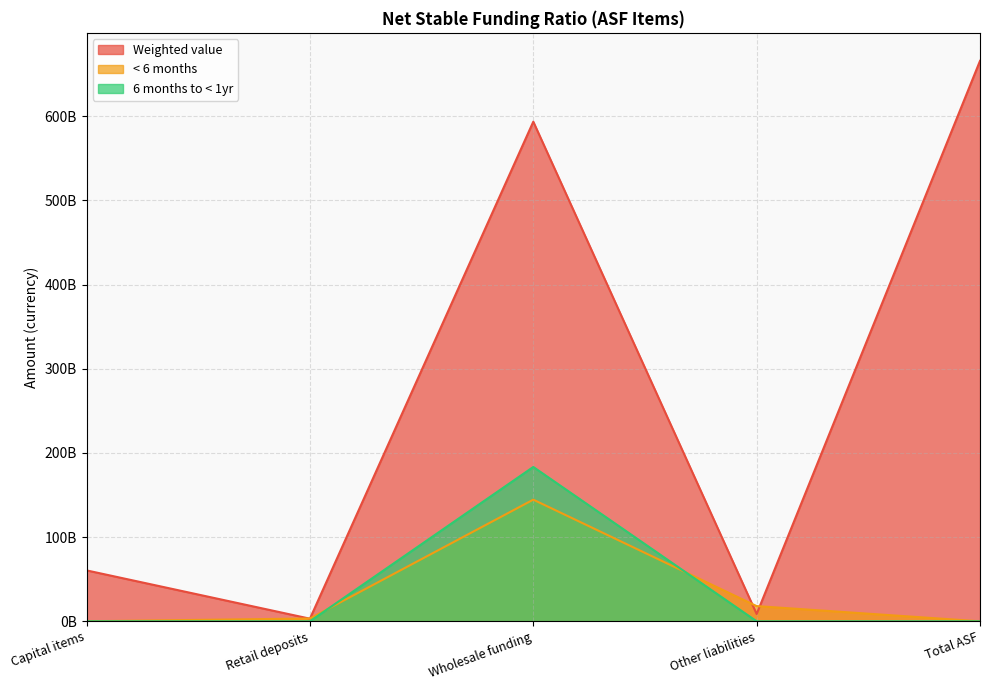

Reading left to right, list all the values displayed in this chart.

Weighted value: 60452168987.1	3101297122.4	593371637405.5	8680624234.9	665605727750.0
< 6 months: 0.0	3336234249.0	144479200579.0	18055350346.0	0.0
6 months to < 1yr: 0.0	0.0	183301863954.0	0.0	0.0